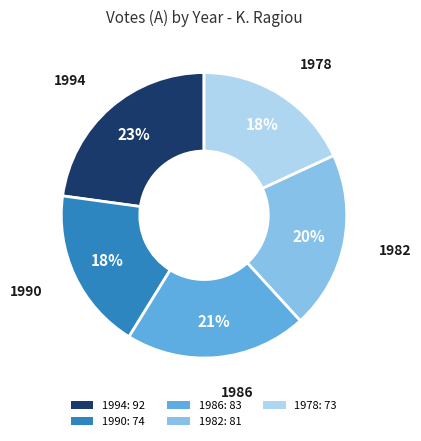

Is the sum of 1990 and 1978 greater than half?

No